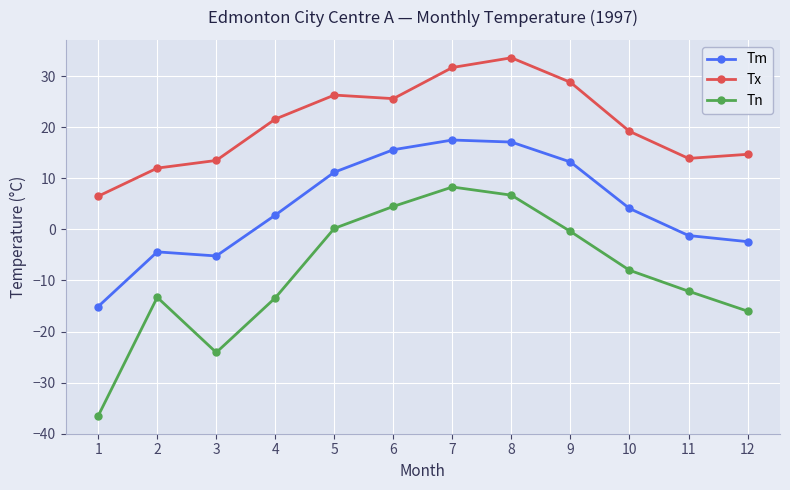

True or false: Tn and Tm cross at least once.

False